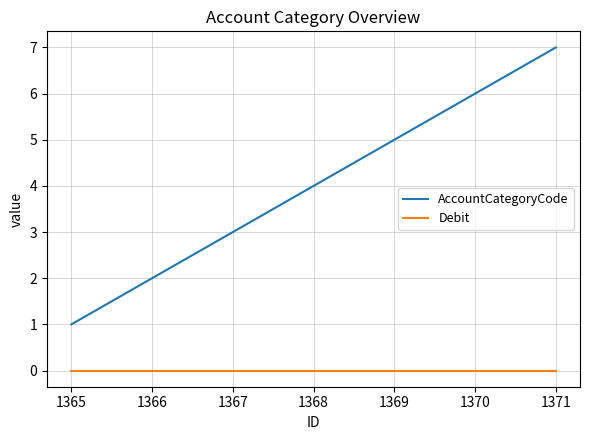

At which category is the sum across all series the highest?

1371